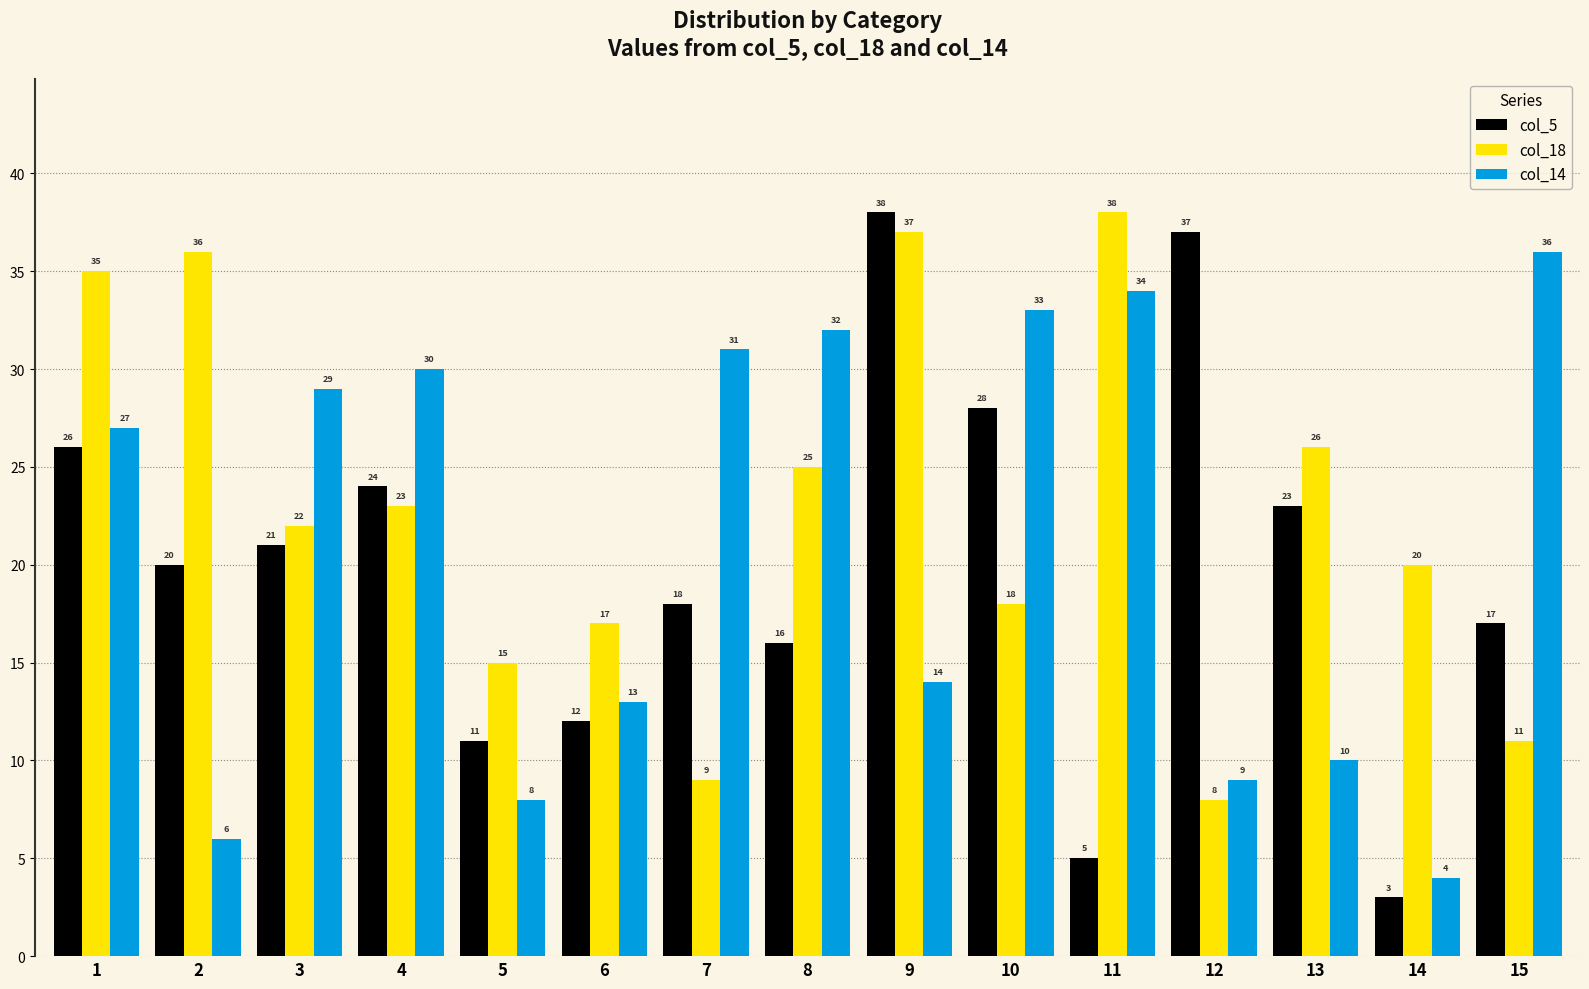

What is the approximate value of col_18 at 13?

26